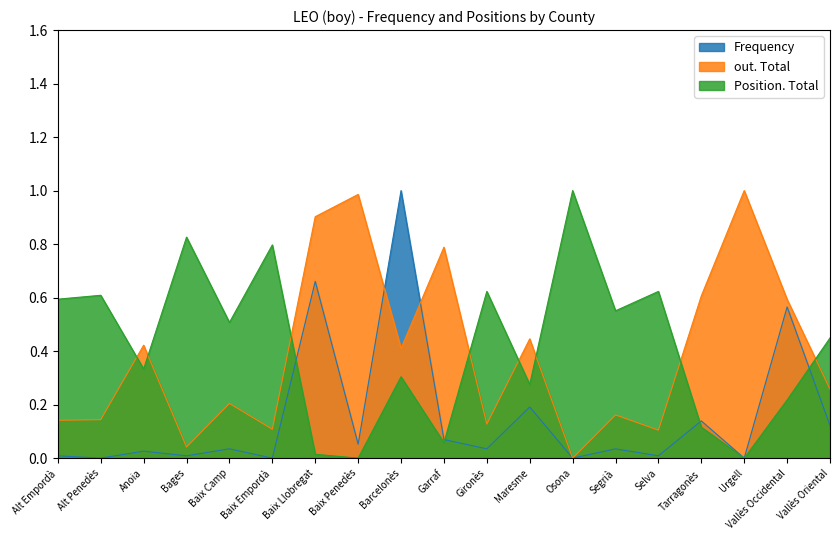

What is the difference between the highest and lowest values at Baix Llobregat?

0.9